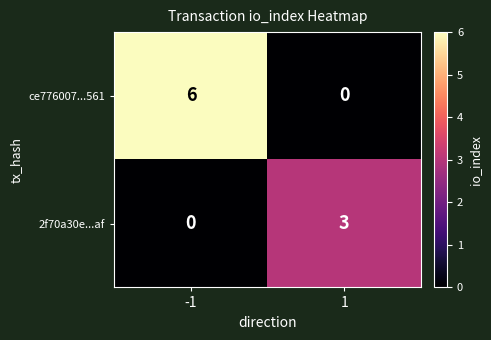

Rank the series at -1 from lowest to highest value.

2f70a30e...af, ce776007...561